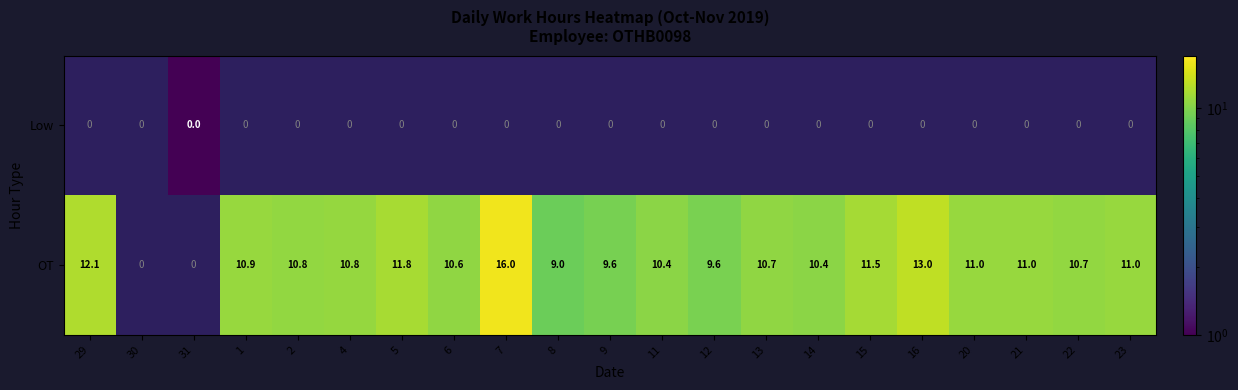

Is the value of Low at 23 greater than the value of OT at 22?

No